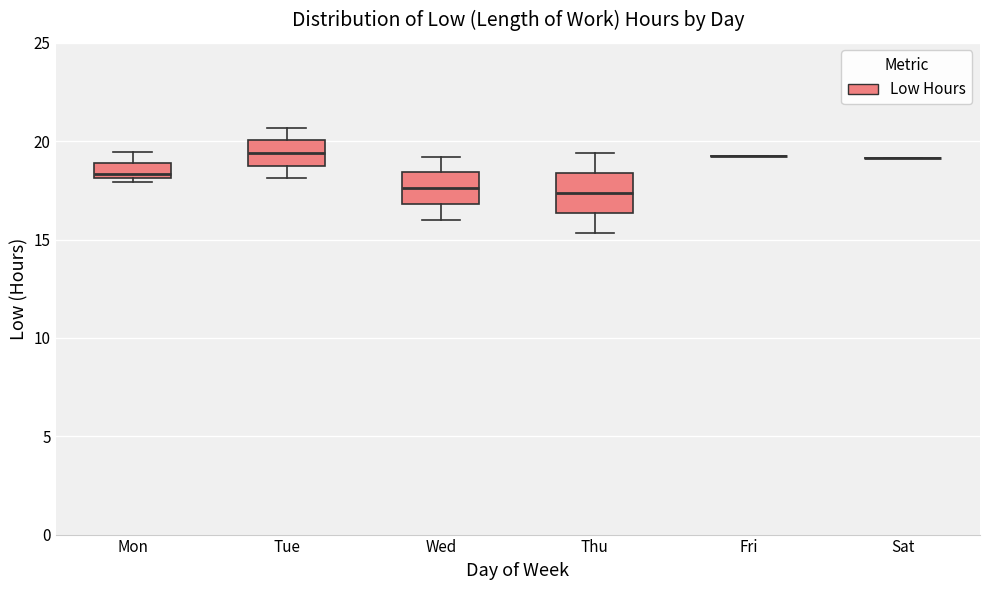

Reading left to right, read every box against the y-axis: the position of its median line, the range the box covers, and the ends of its whiskers. The values are not printed on the chart, so give them approximately, as read against the axis.

Mon: median 18.5, box 18.0 to 19.0, whiskers 18.0 (just below the box's lower edge) to 19.5
Tue: median 19.5, box 19.0 to 20.0, whiskers 18.0 to 20.5
Wed: median 17.5, box 17.0 to 18.5, whiskers 16.0 to 19.0
Thu: median 17.5, box 16.5 to 18.5, whiskers 15.5 to 19.5
Fri: box collapsed to a line at 19.5, whiskers 19.5 to 19.5
Sat: box collapsed to a line at 19.0, whiskers 19.0 to 19.0